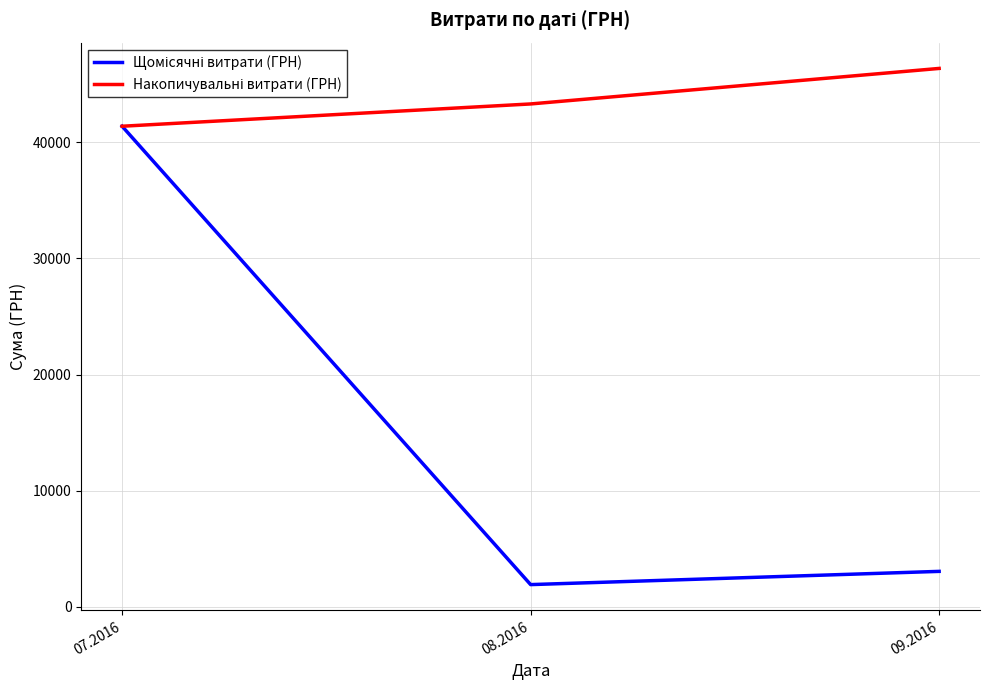

What is the smallest value displayed?

1919.3